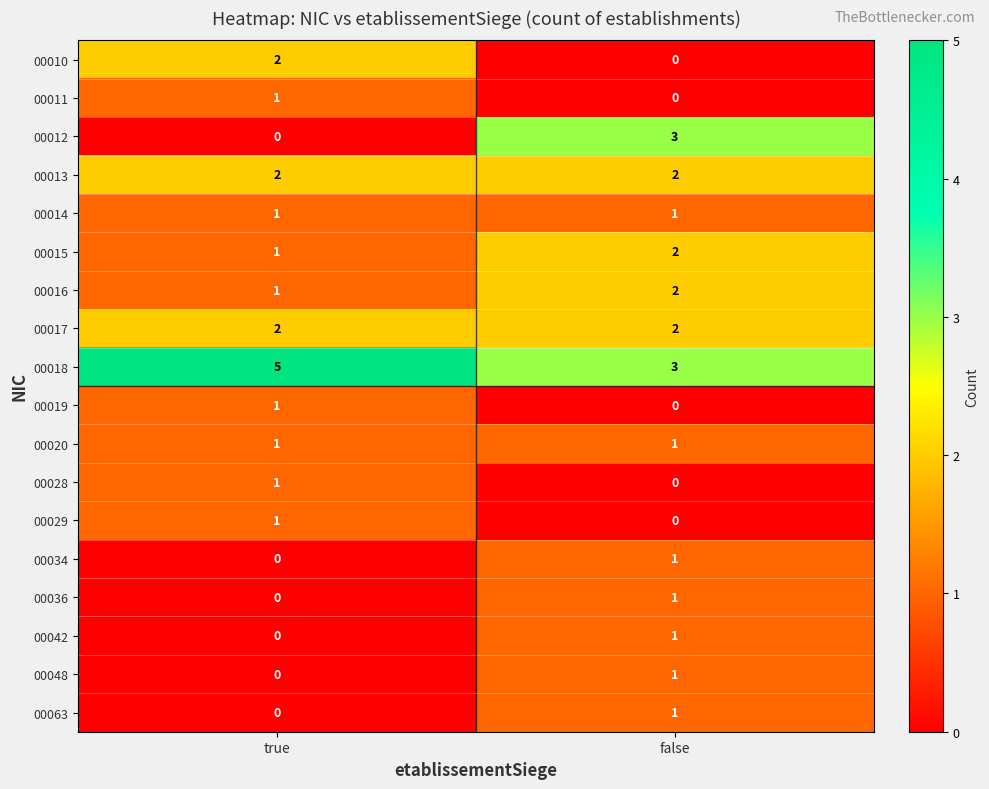

At which category is the sum across all series the highest?

false